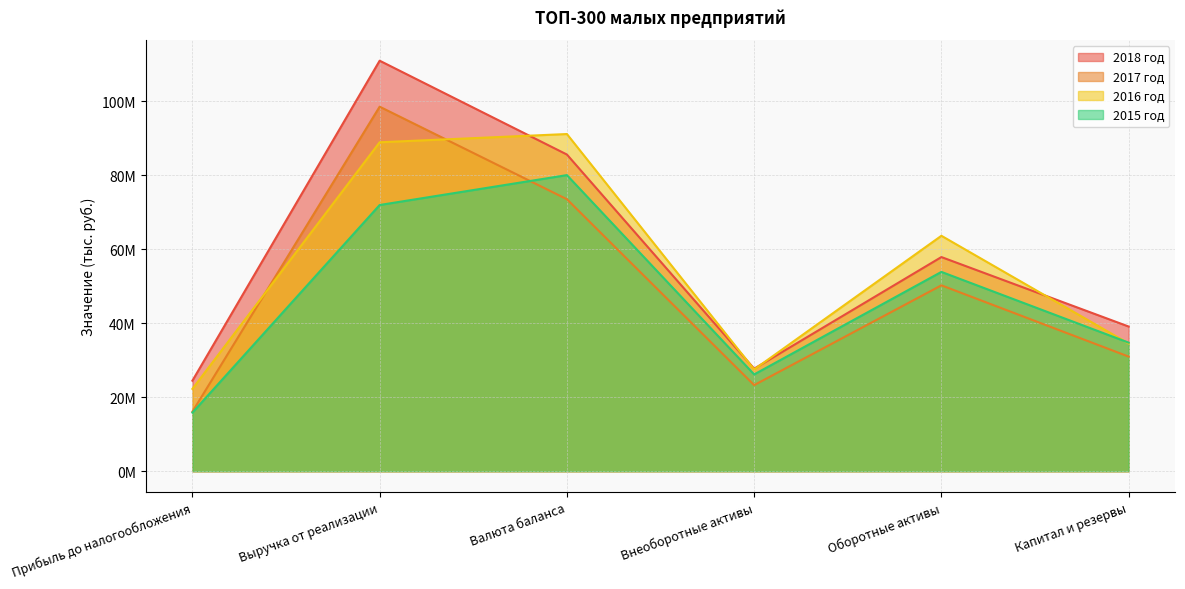

What is the greatest value displayed?

110906607